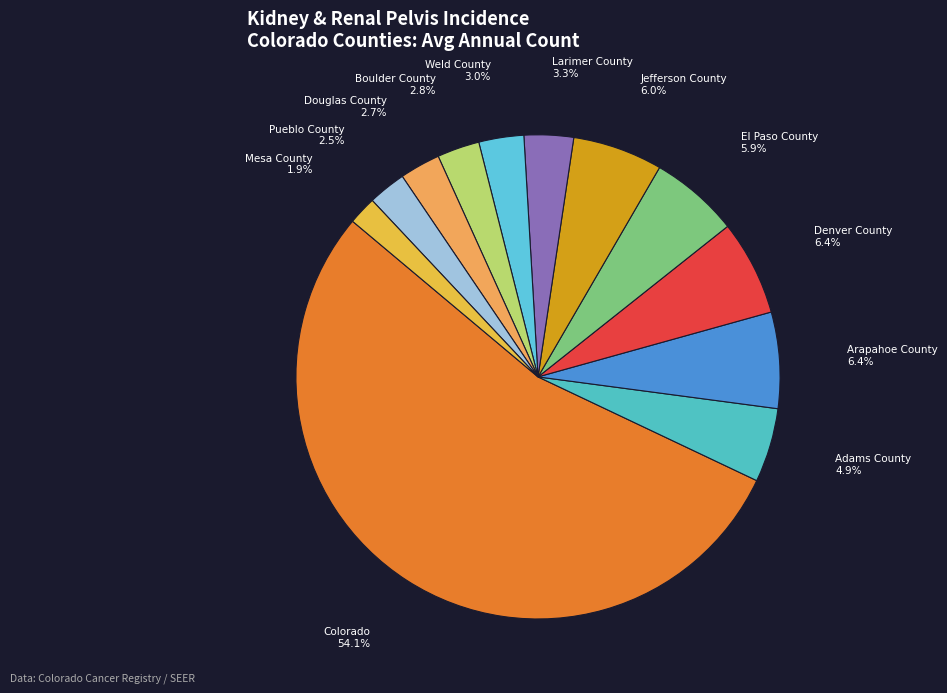

How many slices are in this pie chart?

12